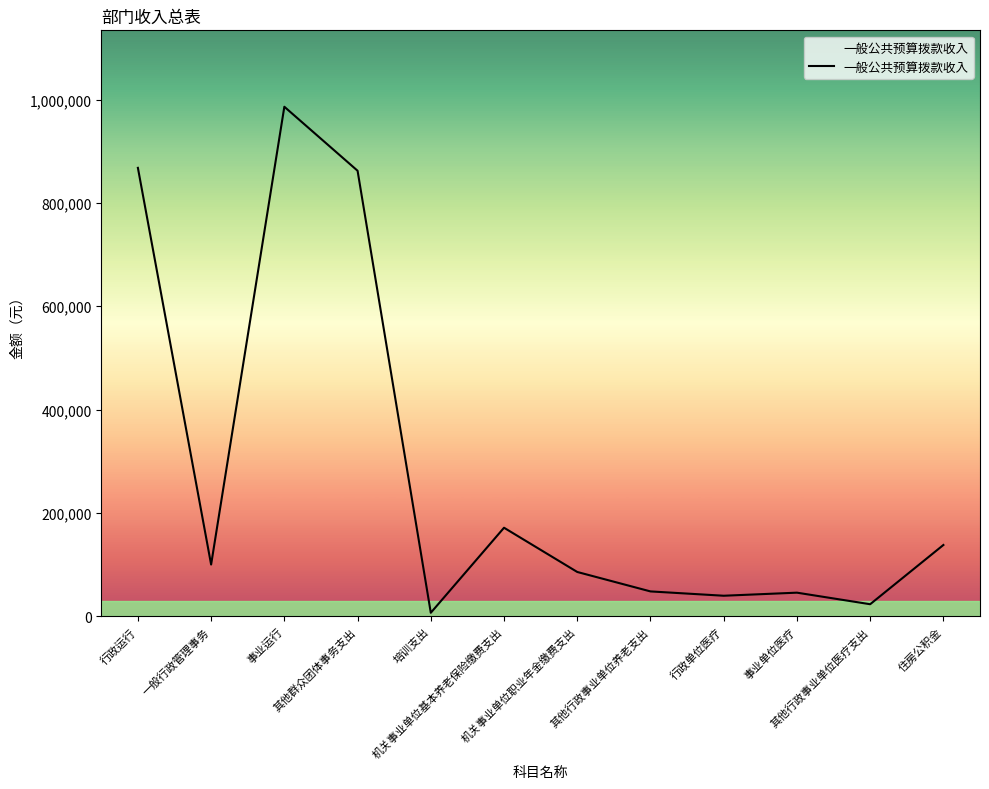

What is the greatest value displayed?

986293